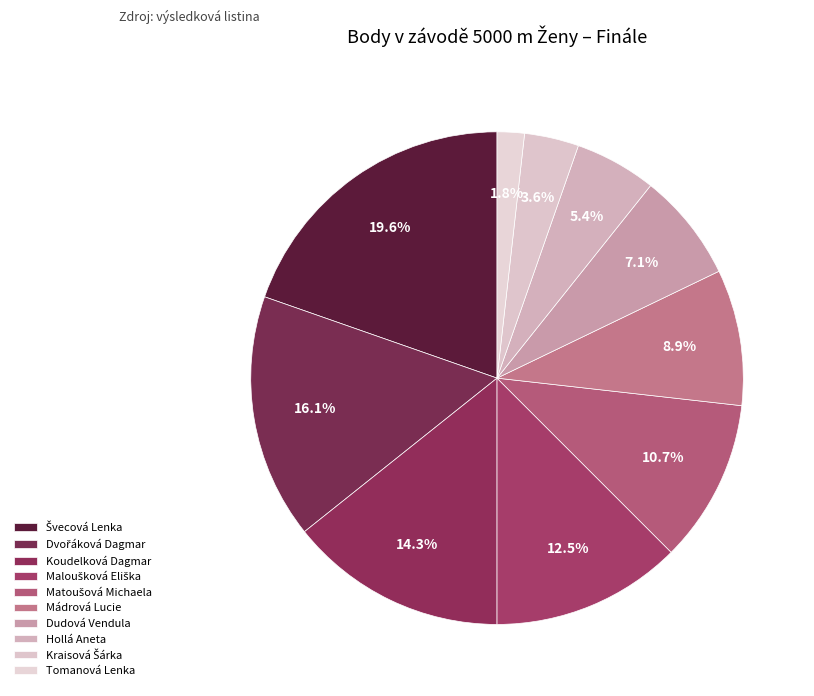

How many slices are in this pie chart?

10